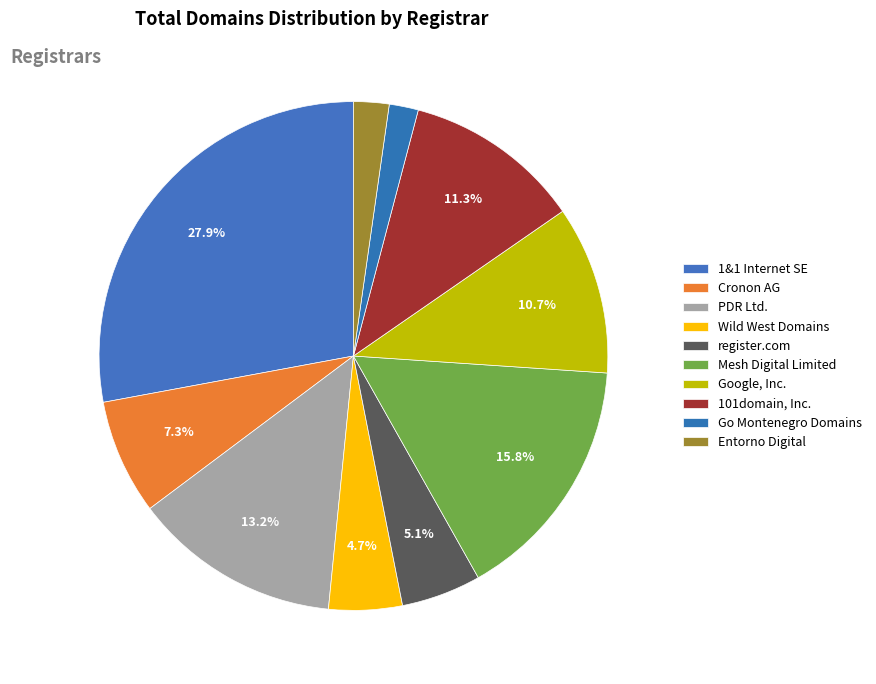

Rank the categories by value from highest to lowest.

1&1 Internet SE, Mesh Digital Limited, PDR Ltd., 101domain, Inc., Google, Inc., Cronon AG, register.com, Wild West Domains, Entorno Digital, Go Montenegro Domains